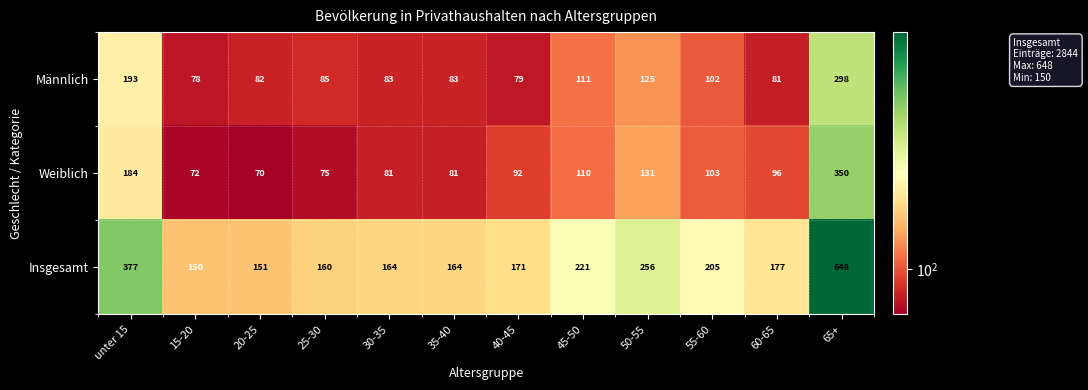

What is the sum of the Weiblich values at 20-25 and 40-45?

162